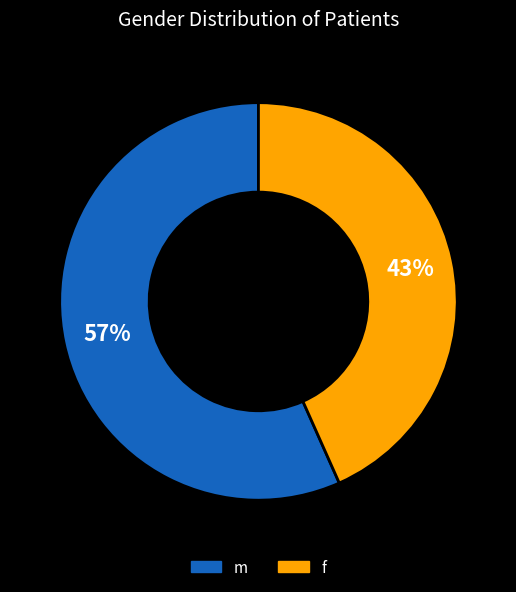

What is the change in value from m to f?

-2